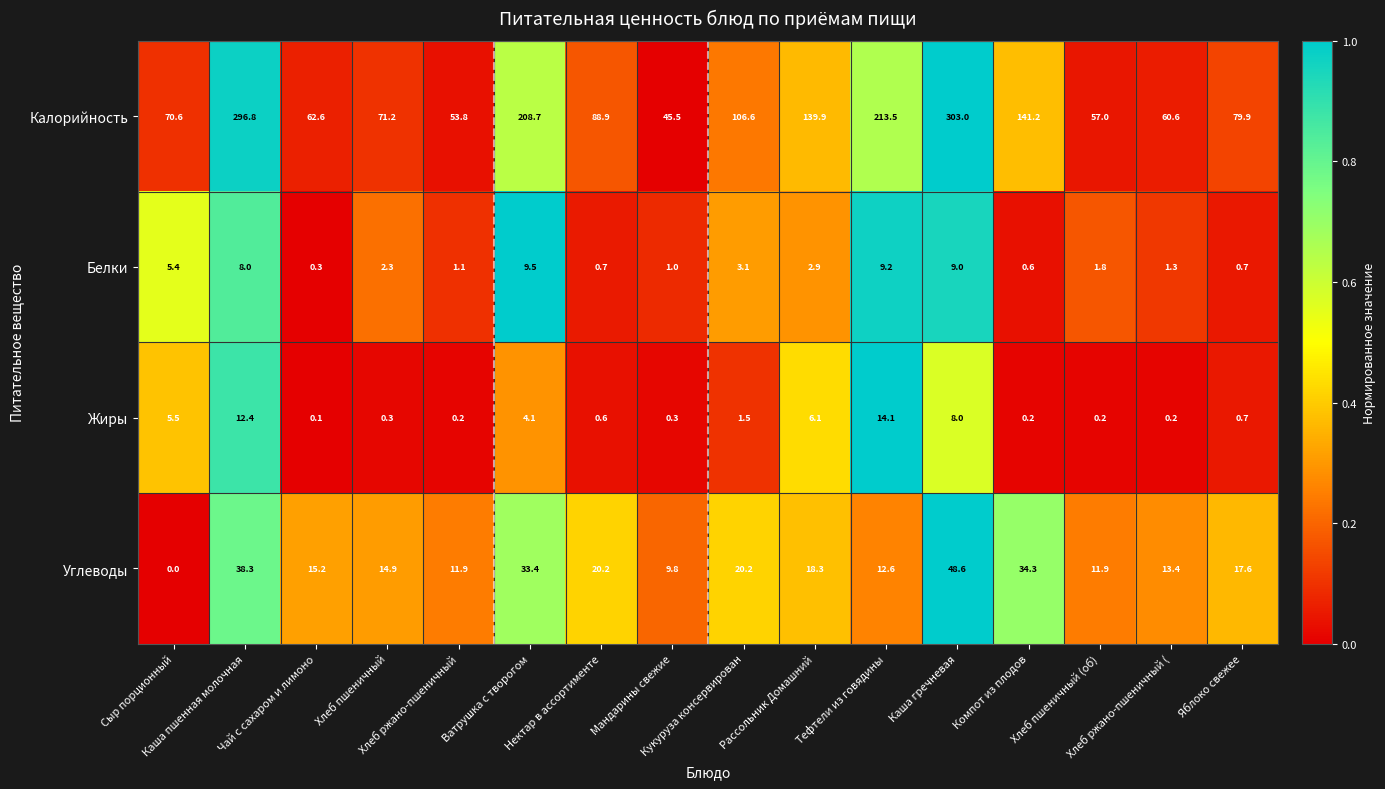

List the series in order of their peak value, highest first.

Калорийность, Углеводы, Жиры, Белки